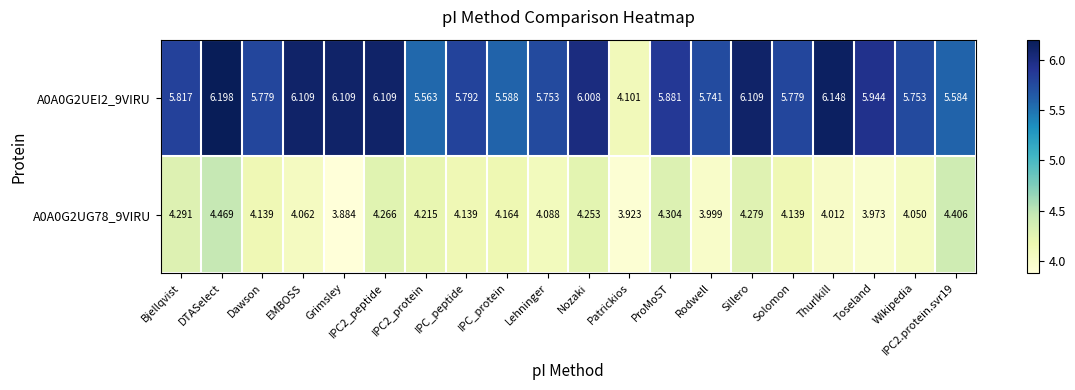

What is the spread (max minus min) of values at Grimsley?

2.2